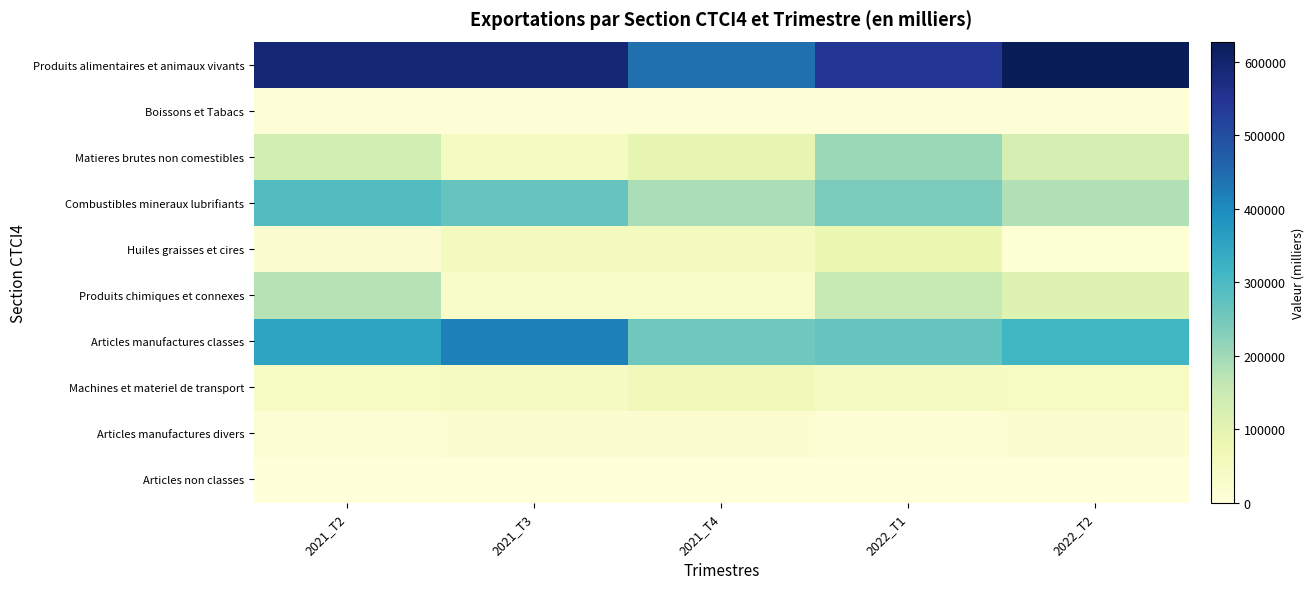

Which series changed the most between 2021_T4 and 2022_T1?

Produits chimiques et connexes